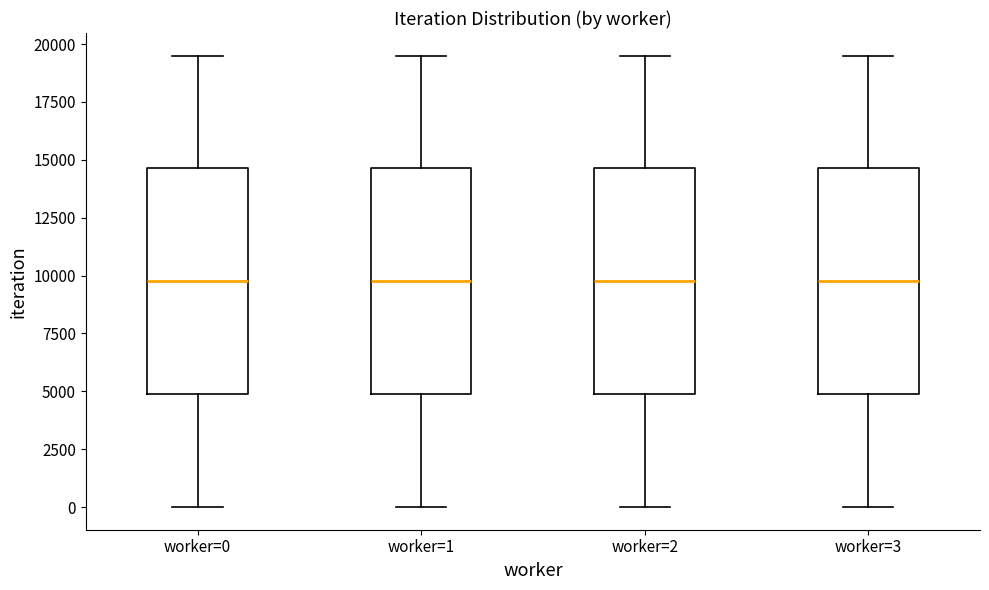

Reading left to right, read every box against the y-axis: the position of its median line, the range the box covers, and the ends of its whiskers. The values are not printed on the chart, so give them approximately, as read against the axis.

worker=0: median 10000, box 5000 to 14500, whiskers 0 to 19500
worker=1: median 10000, box 5000 to 14500, whiskers 0 to 19500
worker=2: median 10000, box 5000 to 14500, whiskers 0 to 19500
worker=3: median 10000, box 5000 to 14500, whiskers 0 to 19500